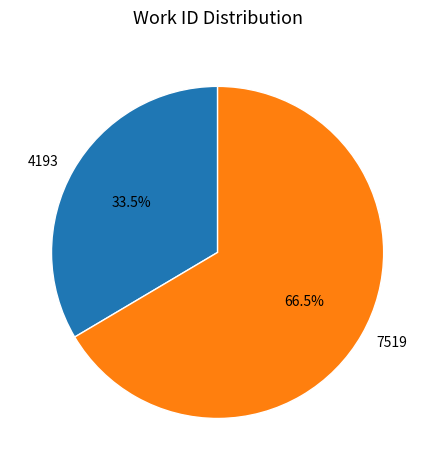

Between 4193 and 7519, which is larger?

7519